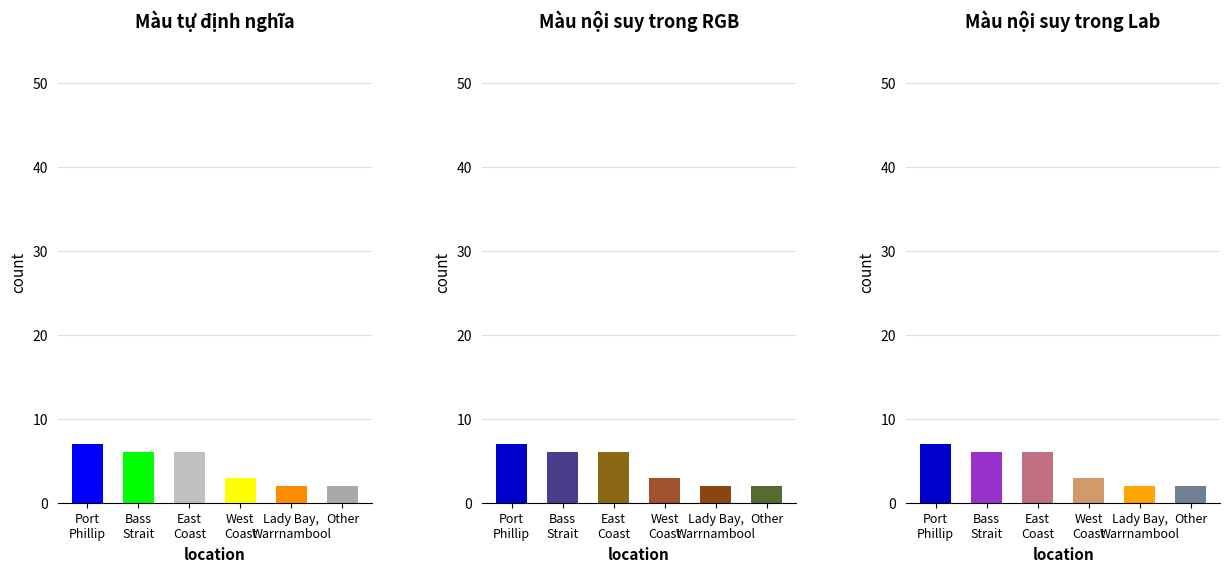

What is the value of the 6th bar from the left?

2